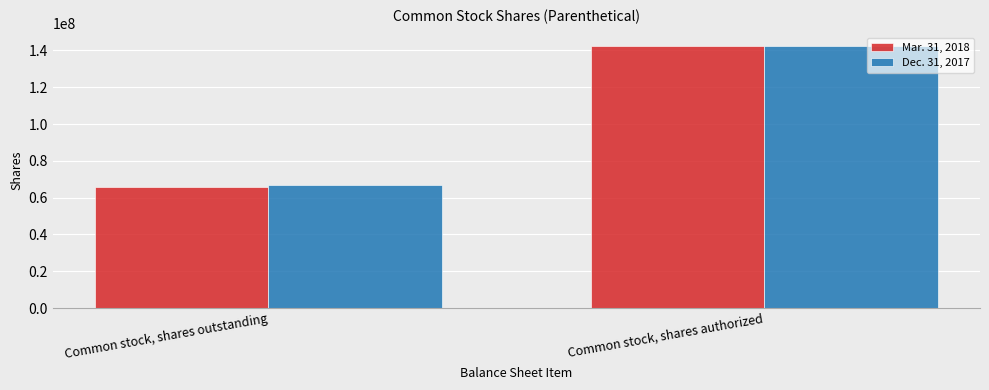

How many bars are there in total?

4